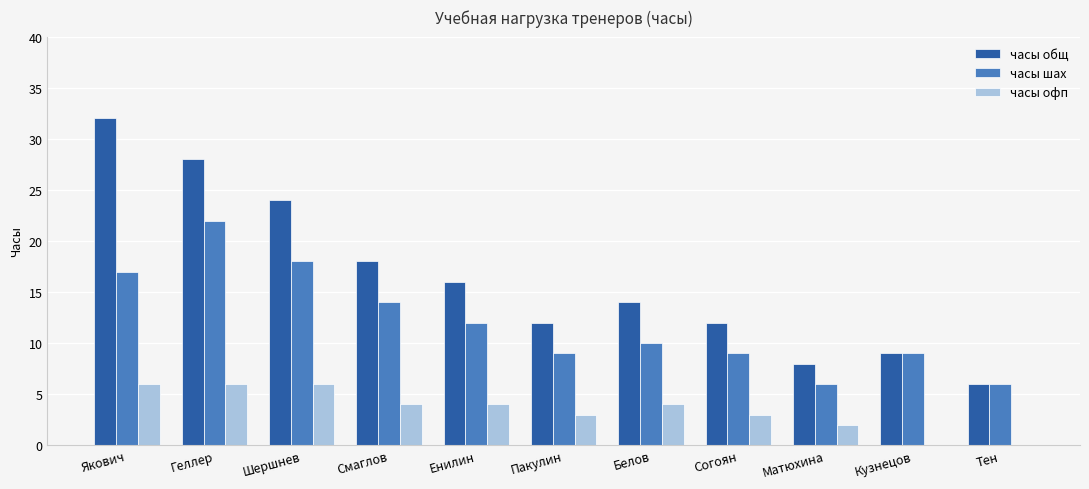

What is the sum of the часы общ values at Тен and Енилин?

22